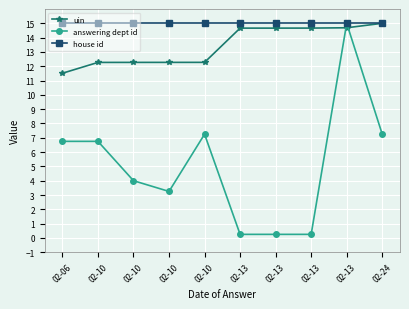

Is it true that answering dept id equals 7.2 at 02-24?

True